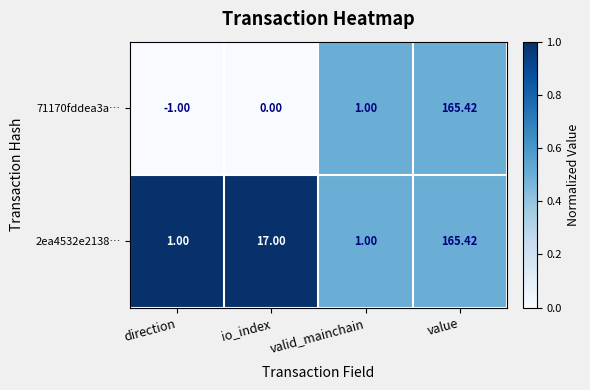

Which category has the highest value across all series?

value